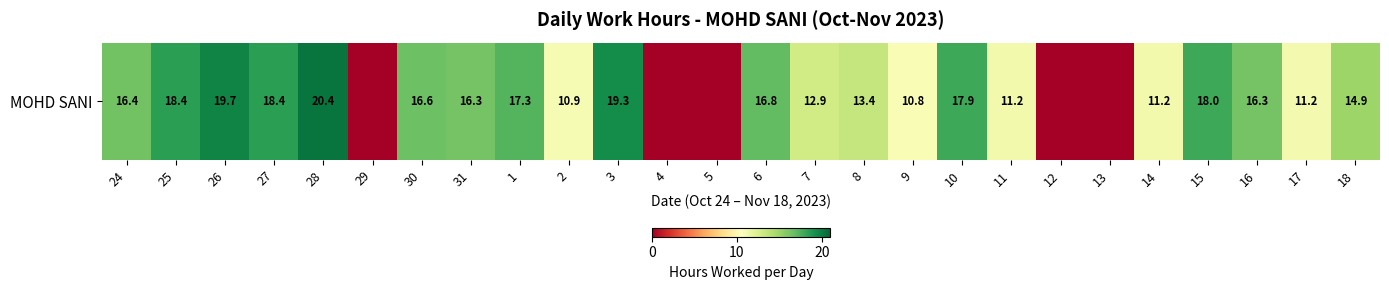

Between 30 and 29, which is larger?

30